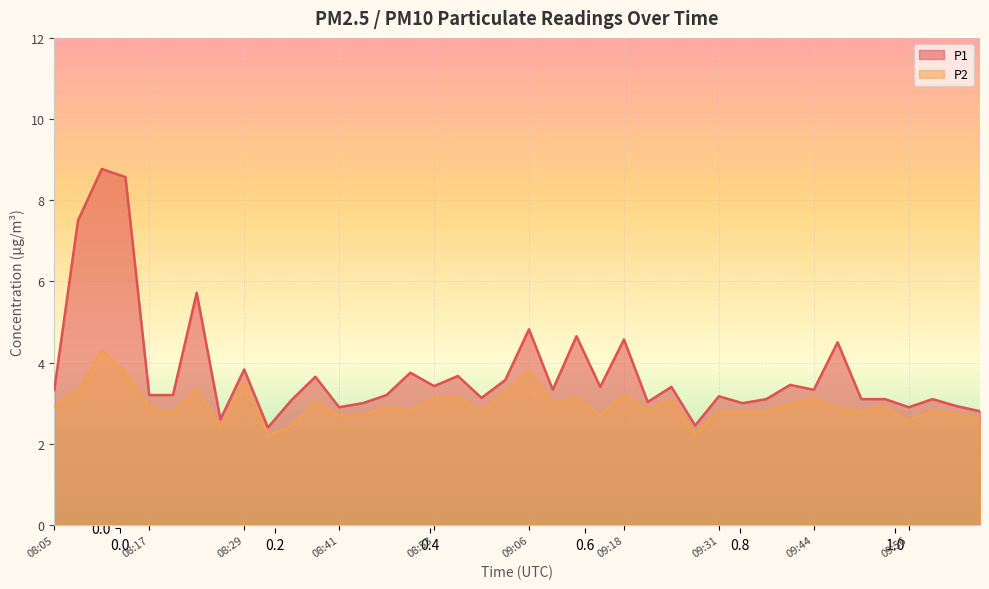

List the labels in order of P2 value, largest first.

08:11, 09:06, 08:14, 08:29, 08:23, 08:08, 09:03, 09:18, 08:53, 08:56, 09:12, 09:44, 09:25, 08:38, 09:09, 09:40, 08:05, 08:17, 08:47, 09:53, 09:47, 09:21, 08:50, 09:00, 09:31, 09:34, 09:37, 09:50, 09:59, 08:20, 10:02, 08:41, 08:44, 09:15, 10:05, 09:56, 08:35, 08:26, 09:28, 08:32